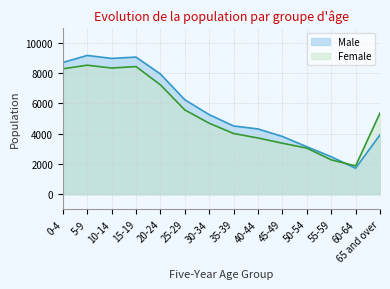

Which has a higher value, 0-4 or 40-44?

0-4